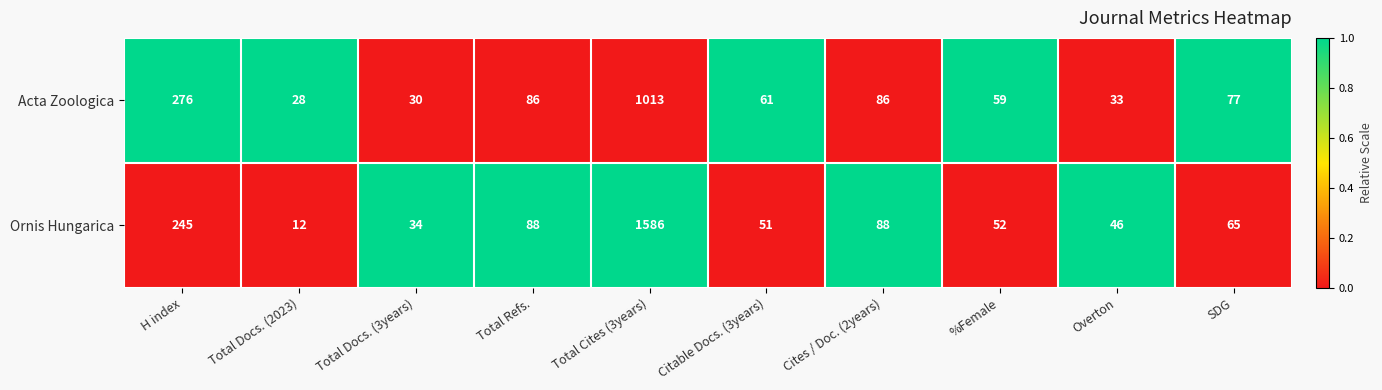

At which category is the sum across all series the highest?

Total Cites (3years)